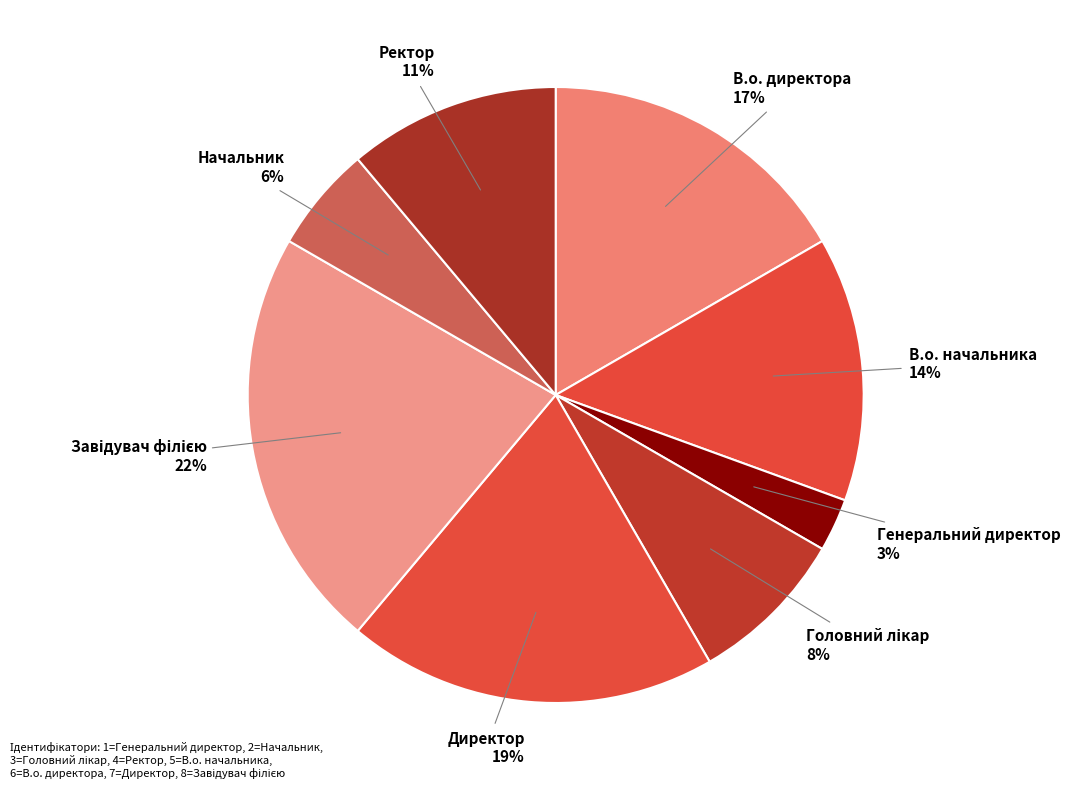

To the nearest percent, what percentage of the pie is В.о. директора?

17%